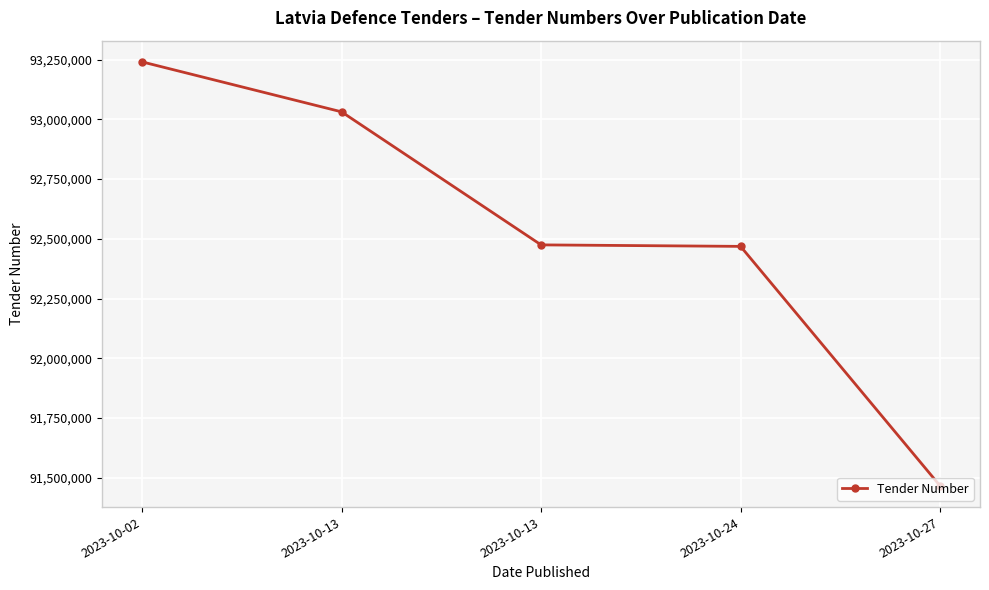

Reading left to right, transcribe all the data shown in this chart.

2023-10-02=93240852	2023-10-13=93031655	2023-10-13=92474674	2023-10-24=92468416	2023-10-27=91465731